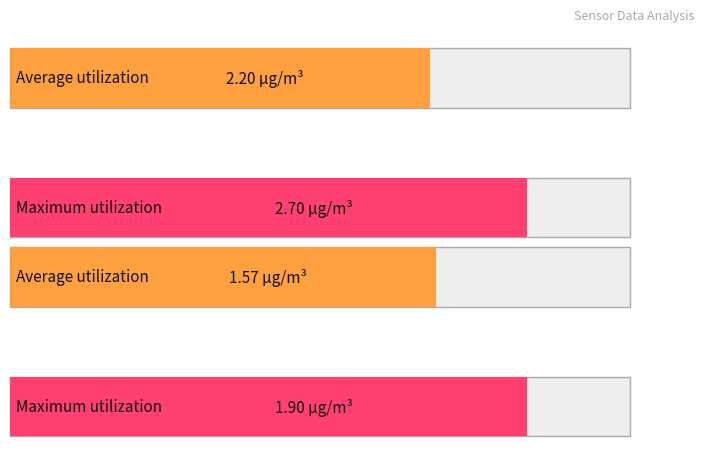

What is the difference between the highest and lowest values at 00:12?

0.8